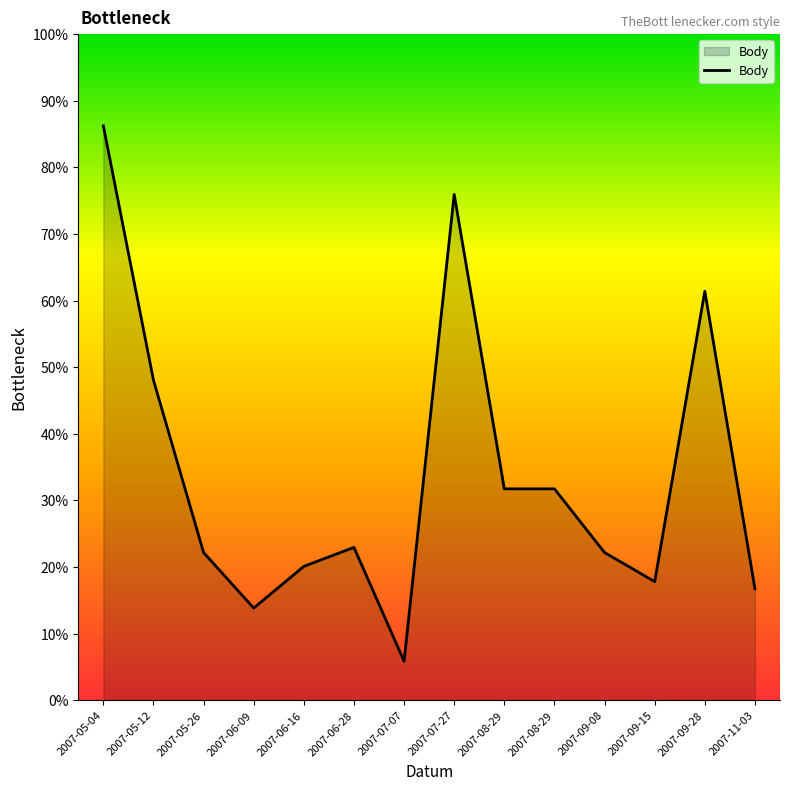

List the labels in order of value, smallest first.

2007-07-07, 2007-06-09, 2007-11-03, 2007-09-15, 2007-06-16, 2007-05-26, 2007-09-08, 2007-06-28, 2007-08-29, 2007-08-29, 2007-05-12, 2007-09-28, 2007-07-27, 2007-05-04